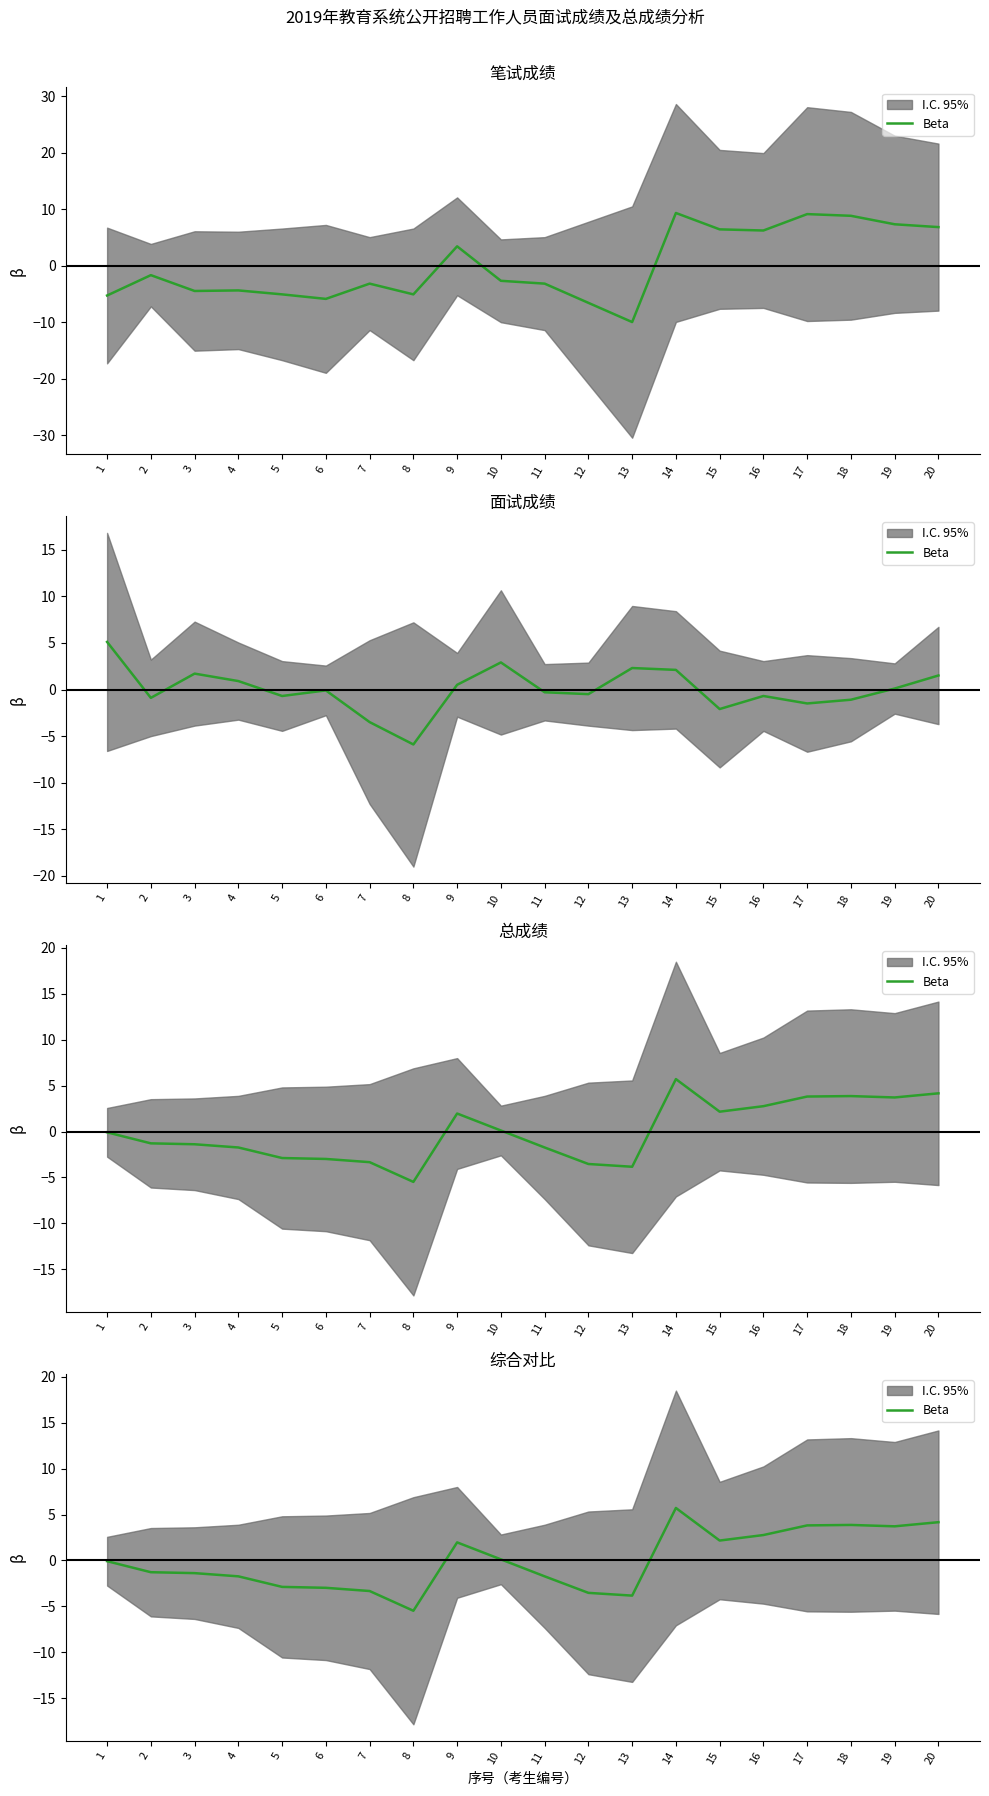

What is the value of the 15th point from the left?

2.2